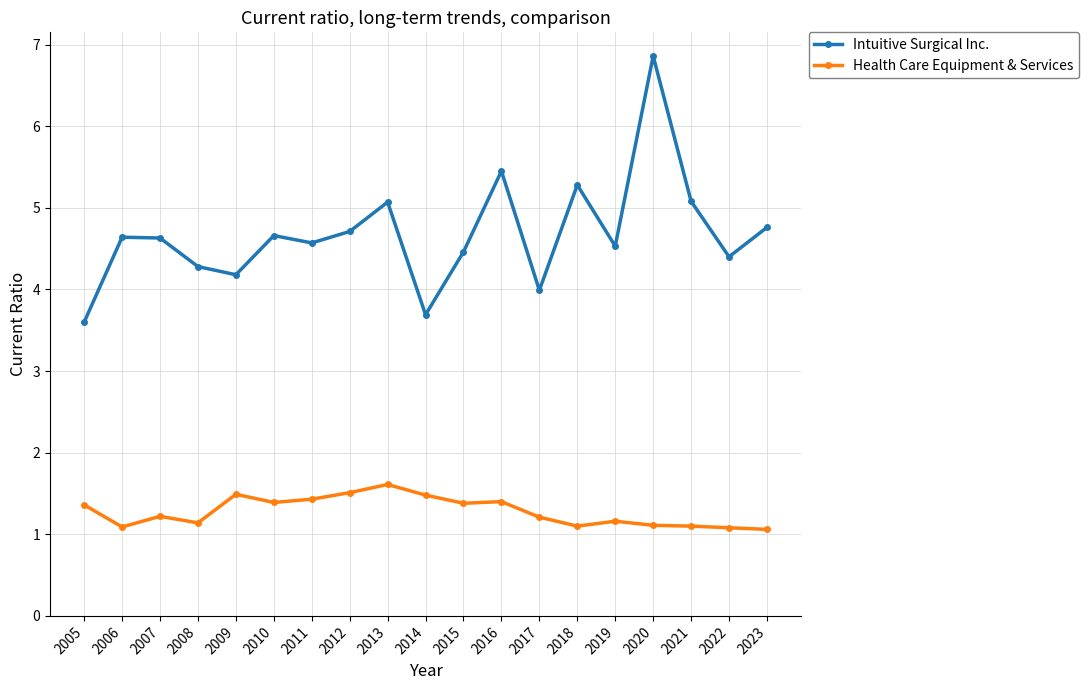

At which category is the sum across all series the highest?

2020